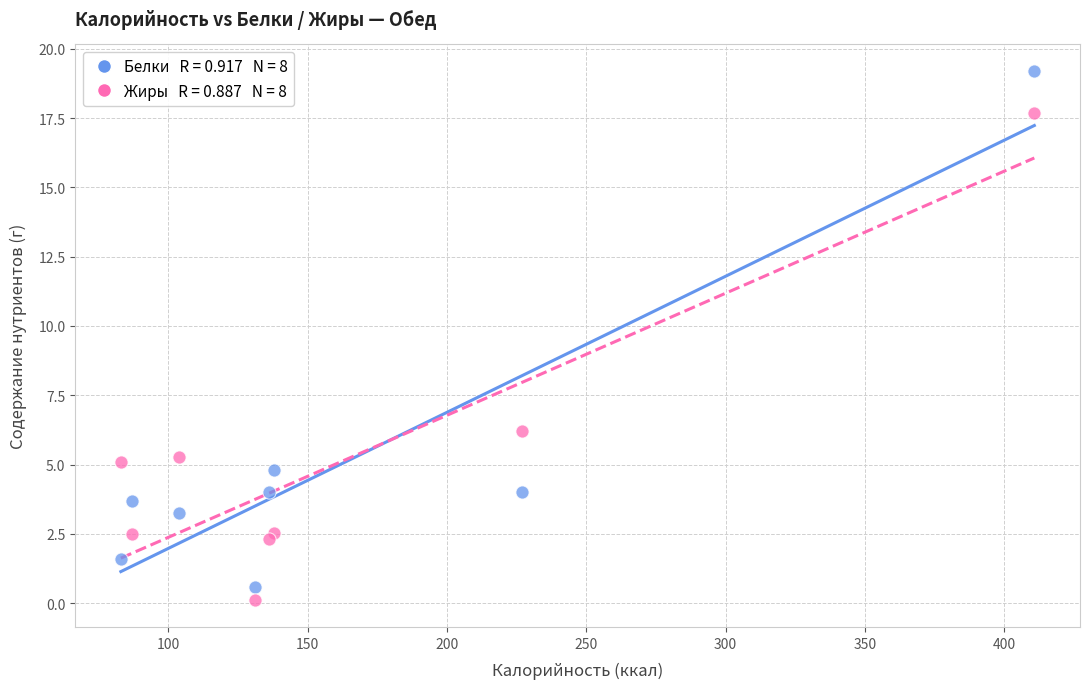

Across all series, what Y value is closest to 9?

6.2